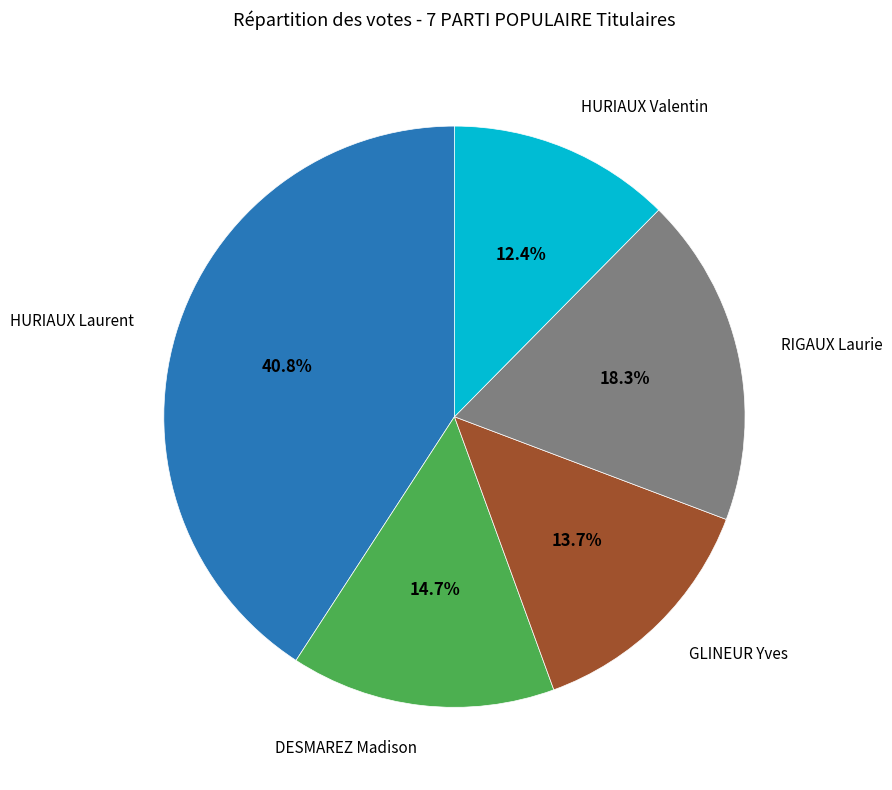

Does any single category account for the majority?

No